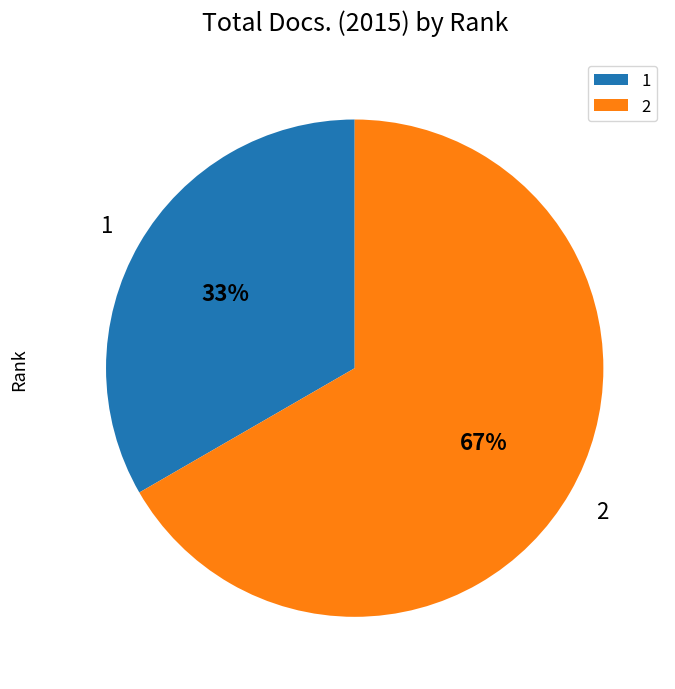

What is the majority slice?

2